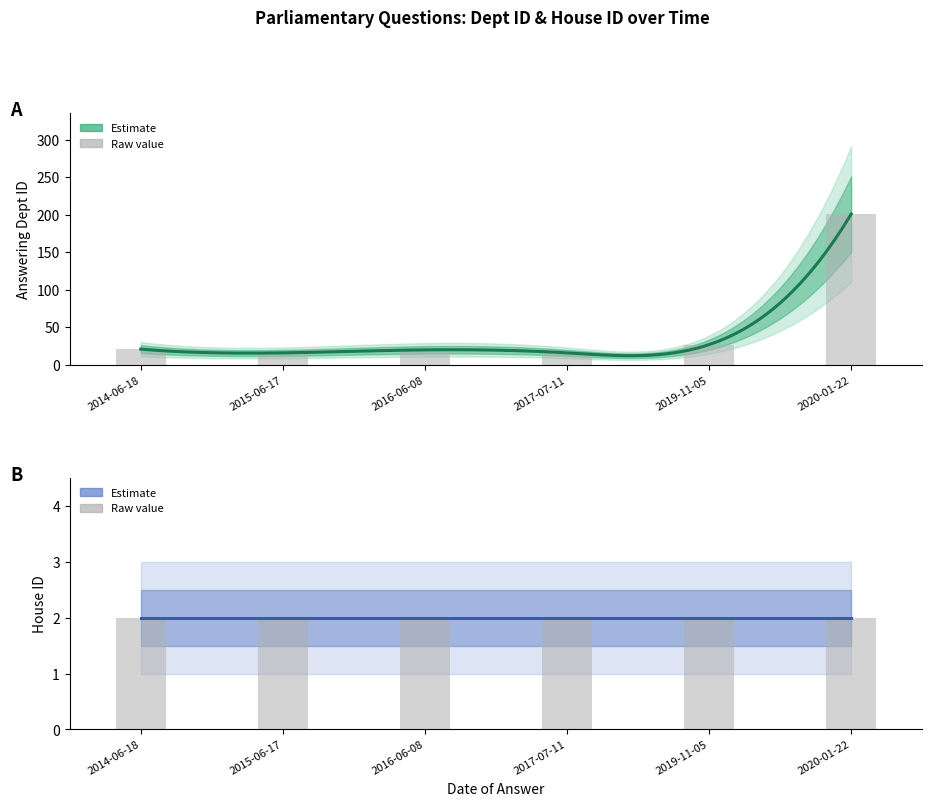

List the labels in order of value, largest first.

2020-01-22, 2019-11-05, 2014-06-18, 2016-06-08, 2015-06-17, 2017-07-11